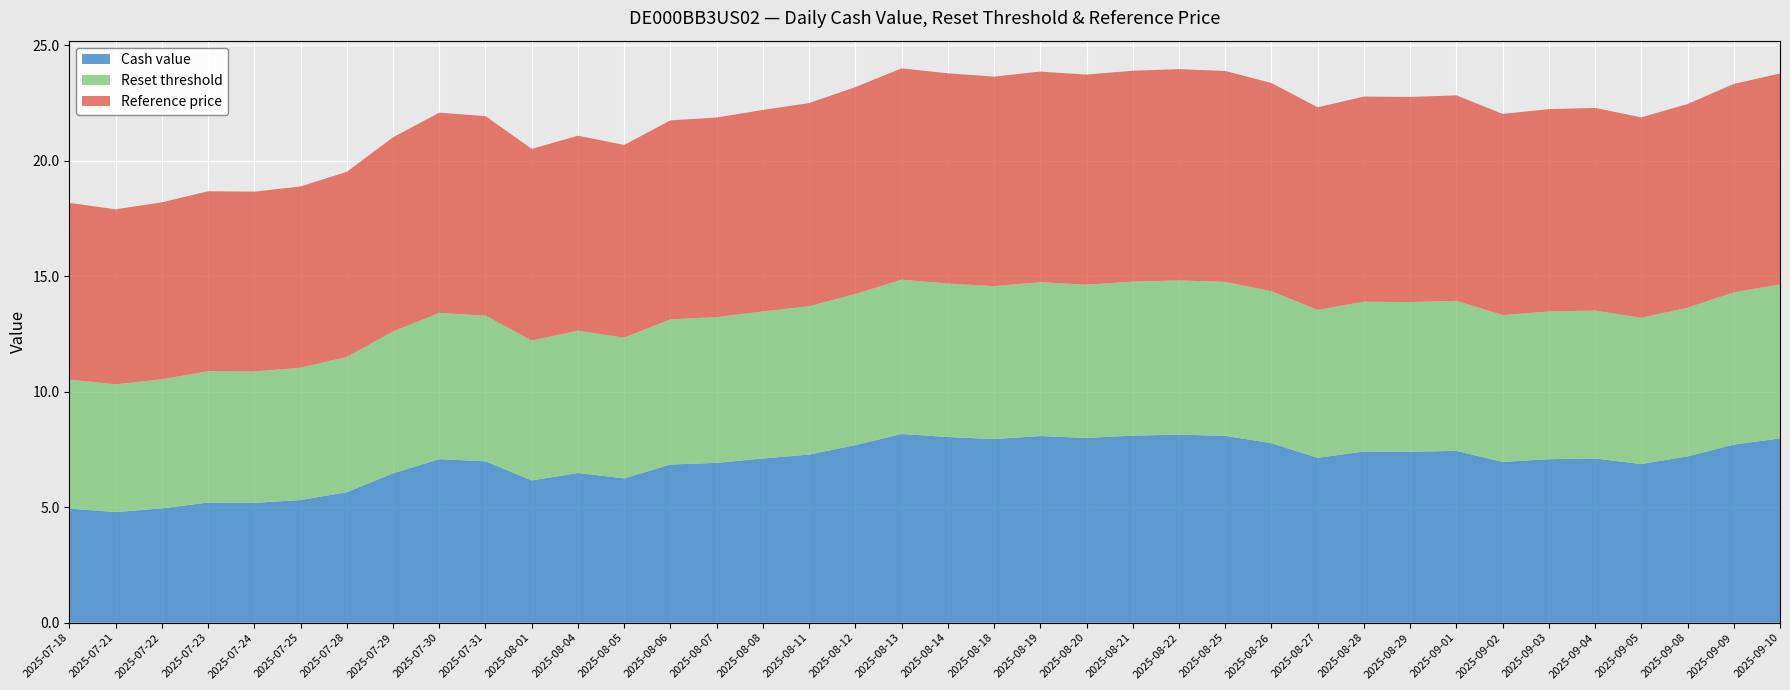

Reading left to right, list all the values displayed in this chart.

Cash value: 4.9	4.8	5.0	5.2	5.2	5.3	5.7	6.5	7.1	7.0	6.2	6.5	6.2	6.8	6.9	7.1	7.3	7.7	8.2	8.0	8.0	8.1	8.0	8.1	8.1	8.1	7.8	7.1	7.4	7.4	7.4	7.0	7.1	7.1	6.9	7.2	7.7	8.0
Reset threshold: 5.6	5.5	5.6	5.7	5.7	5.7	5.9	6.1	6.3	6.3	6.1	6.2	6.1	6.3	6.3	6.4	6.4	6.5	6.7	6.6	6.6	6.7	6.6	6.7	6.7	6.7	6.6	6.4	6.5	6.5	6.5	6.4	6.4	6.4	6.3	6.4	6.6	6.7
Reference price: 7.7	7.6	7.7	7.8	7.8	7.8	8.0	8.4	8.7	8.6	8.3	8.4	8.3	8.6	8.6	8.7	8.8	9.0	9.1	9.1	9.1	9.1	9.1	9.1	9.1	9.1	9.0	8.8	8.9	8.9	8.9	8.7	8.8	8.8	8.7	8.8	9.0	9.1